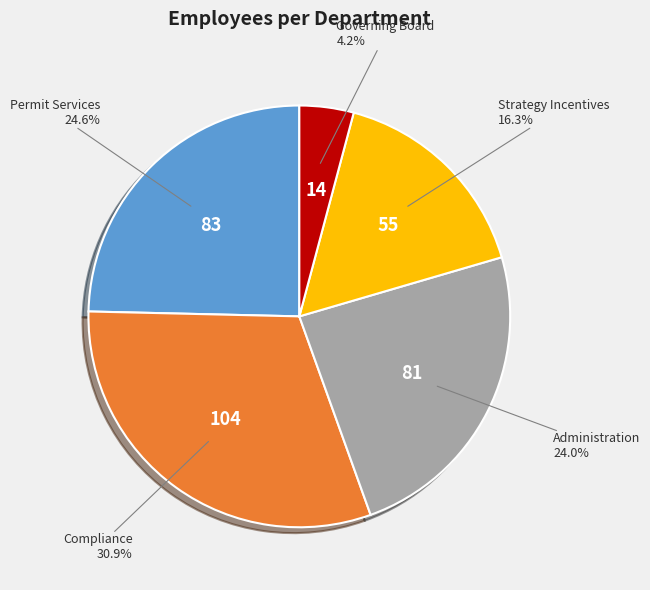

Is there a majority slice in this chart?

No